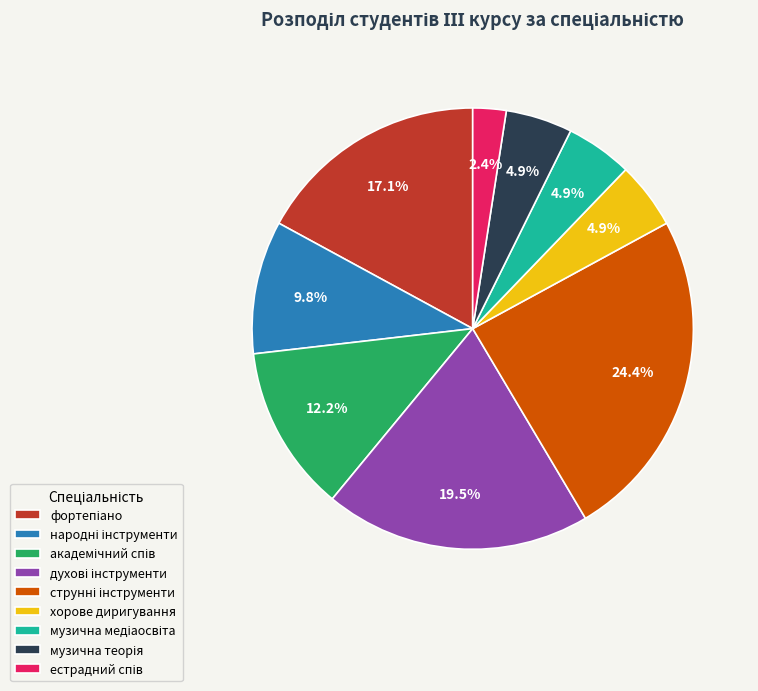

Does any single category account for the majority?

No